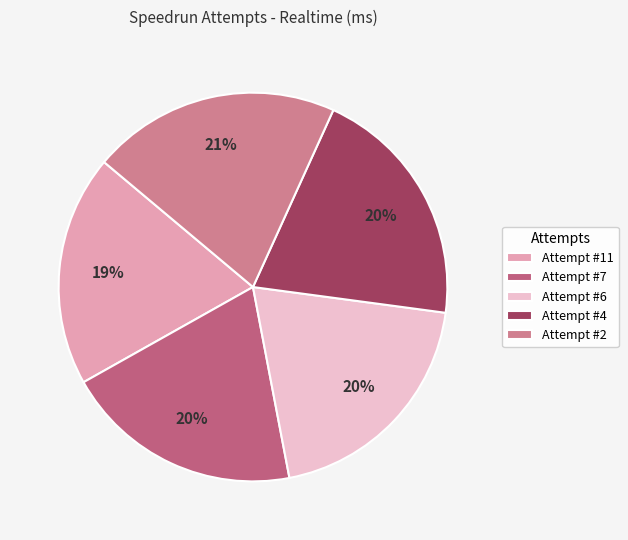

Count the number of slices in the pie.

5